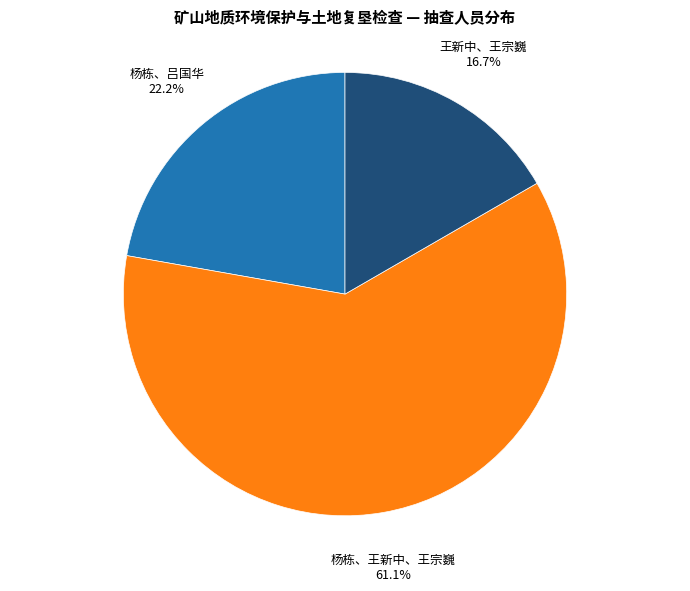

What portion of the pie excludes 杨栋、吕国华?

77.8%